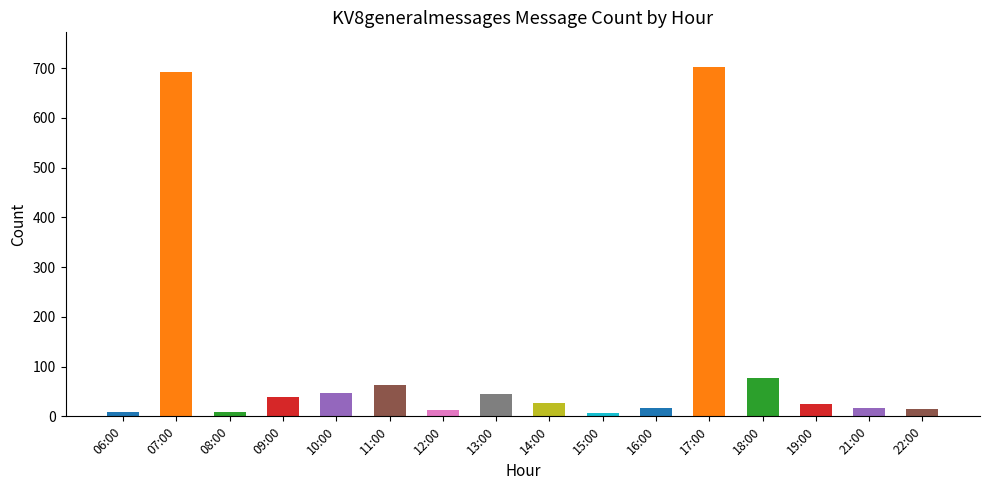

What position from the right is 08:00?

14